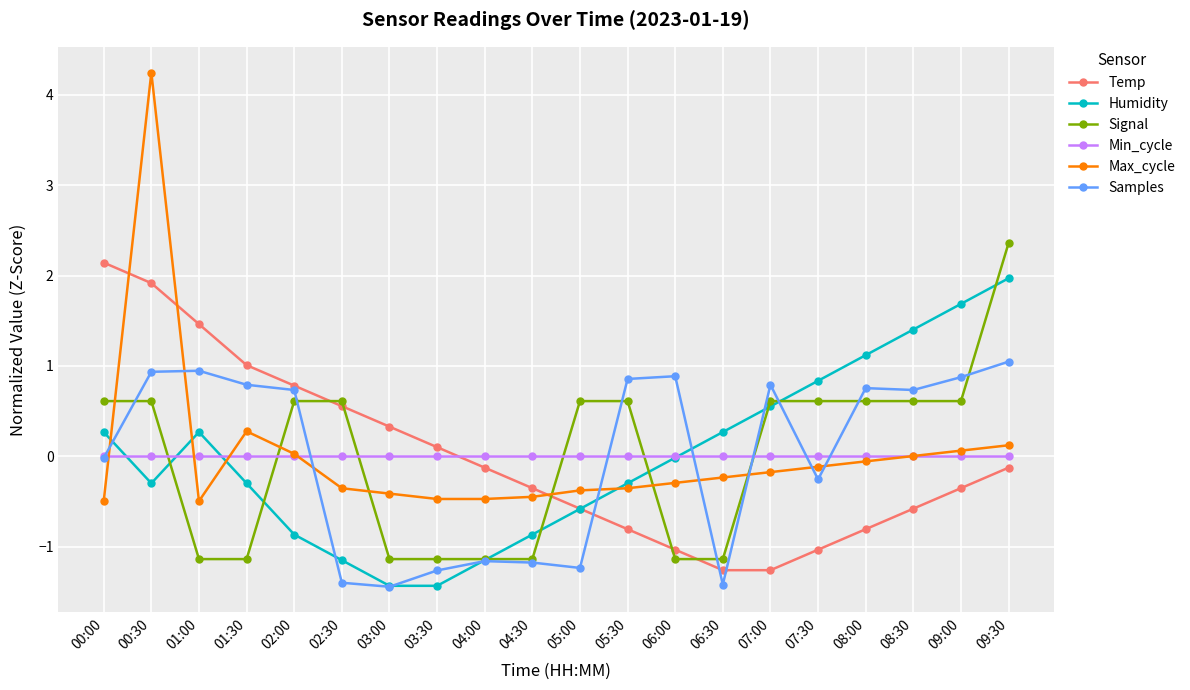

What is the minimum value shown in the chart?

-1.4